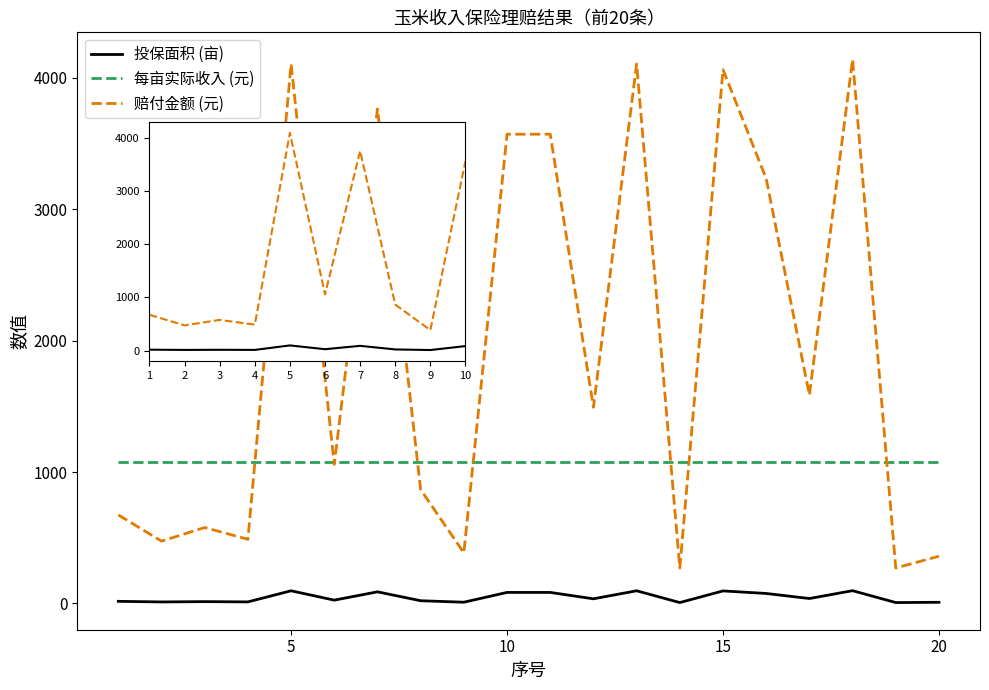

Which series has the widest spread of values?

赔付金额 (元)